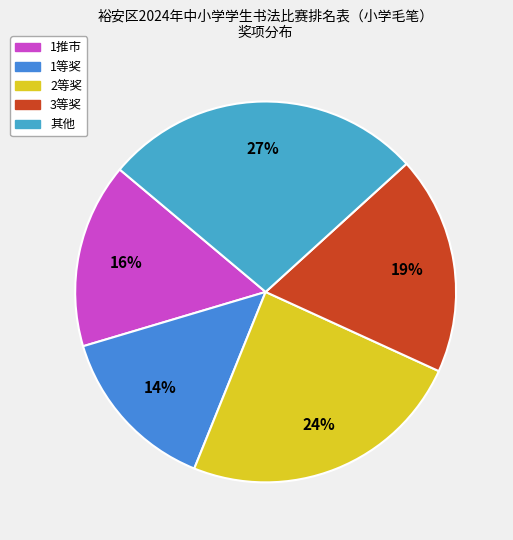

To the nearest percent, what percentage of the pie is 1推市?

16%